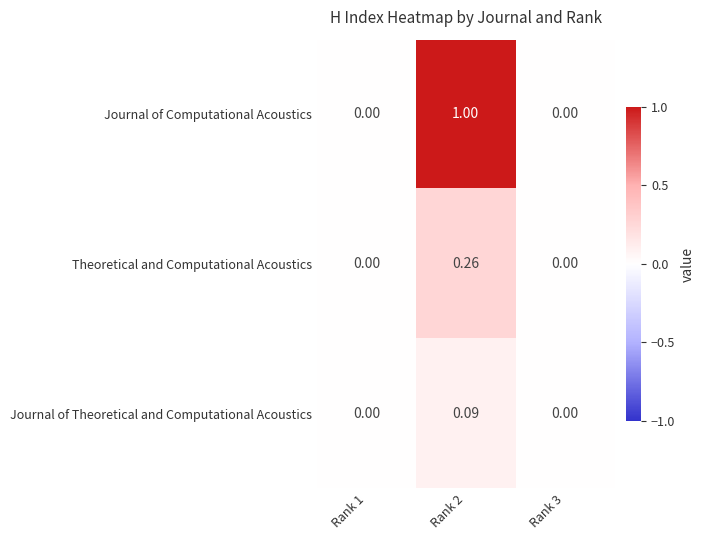

Which series has the largest total across all categories?

Journal of Computational Acoustics